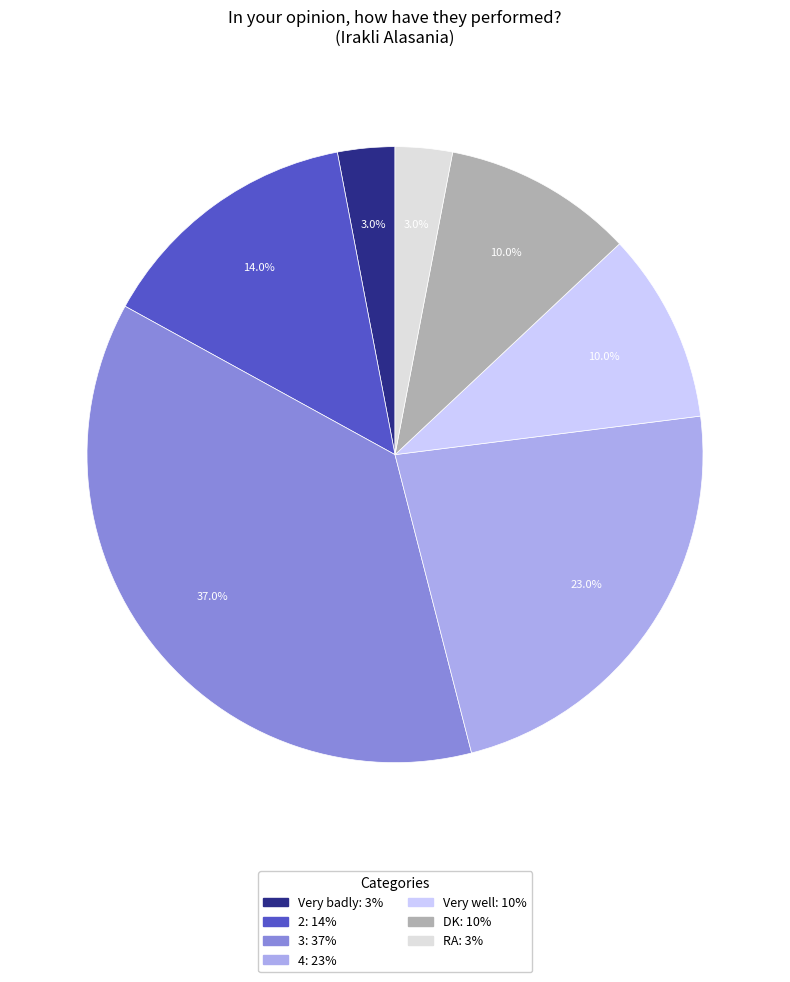

Does DK represent more than half of the total?

No